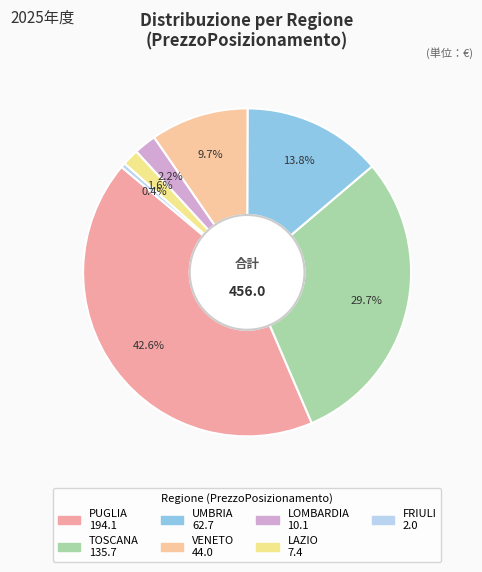

Is there any slice that represents more than half of the pie?

No